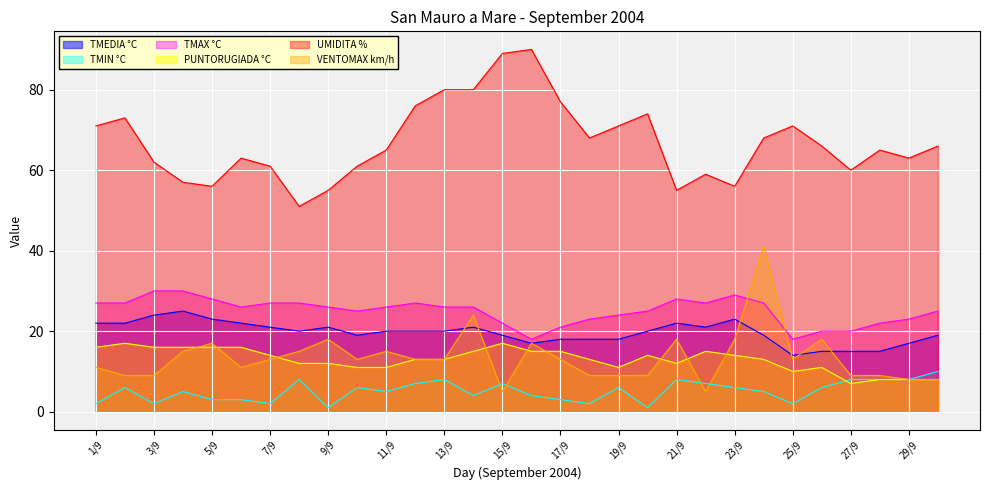

Which series has the largest range (max minus min)?

UMIDITA %